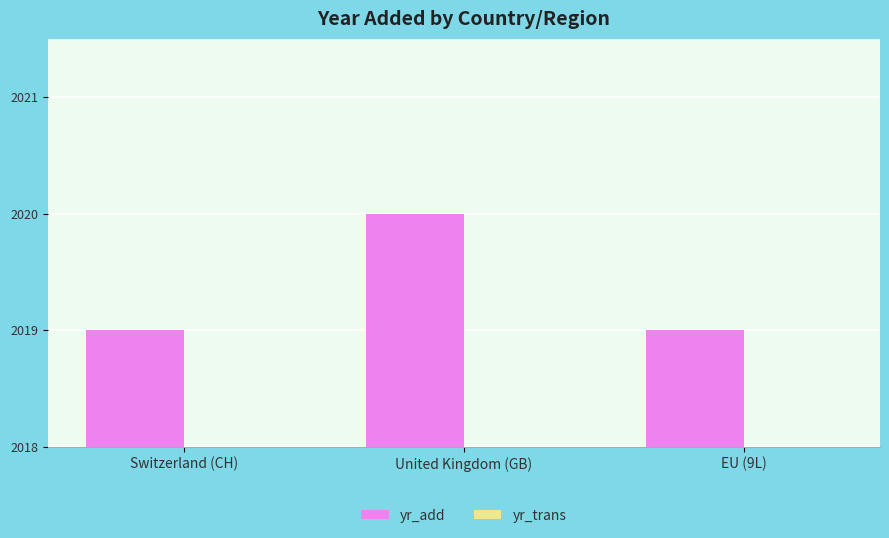

What is the sum of all values?

6058